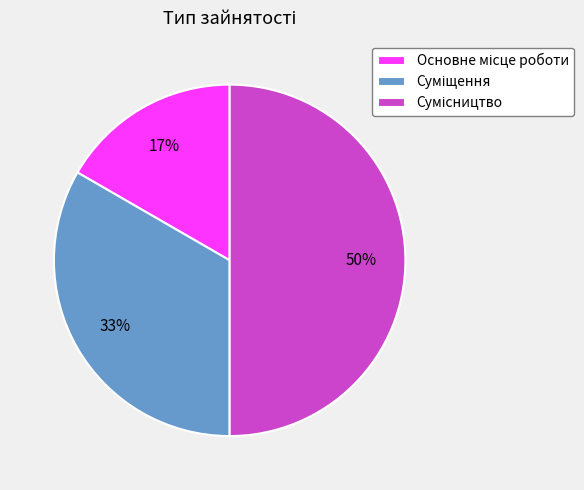

To the nearest percent, what is the difference between the largest and smallest slice percentages?

33%